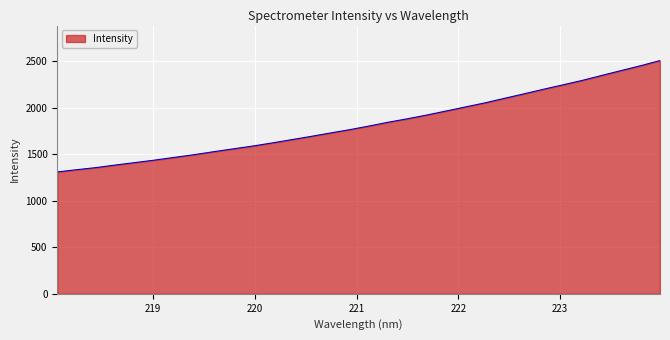

How many categories are shown in the chart?

32